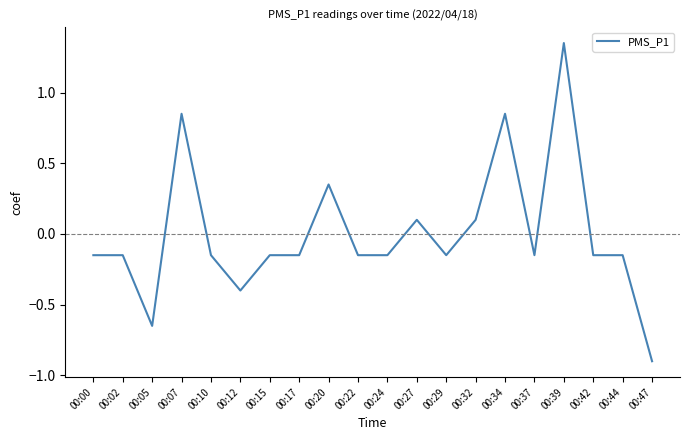

How many lines are shown in the chart?

1